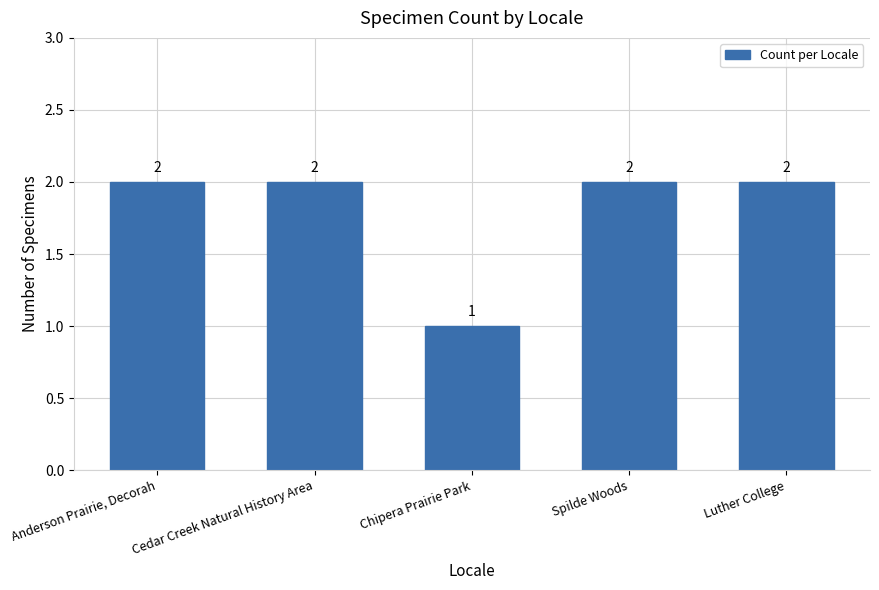

What is the sum of all values?

9